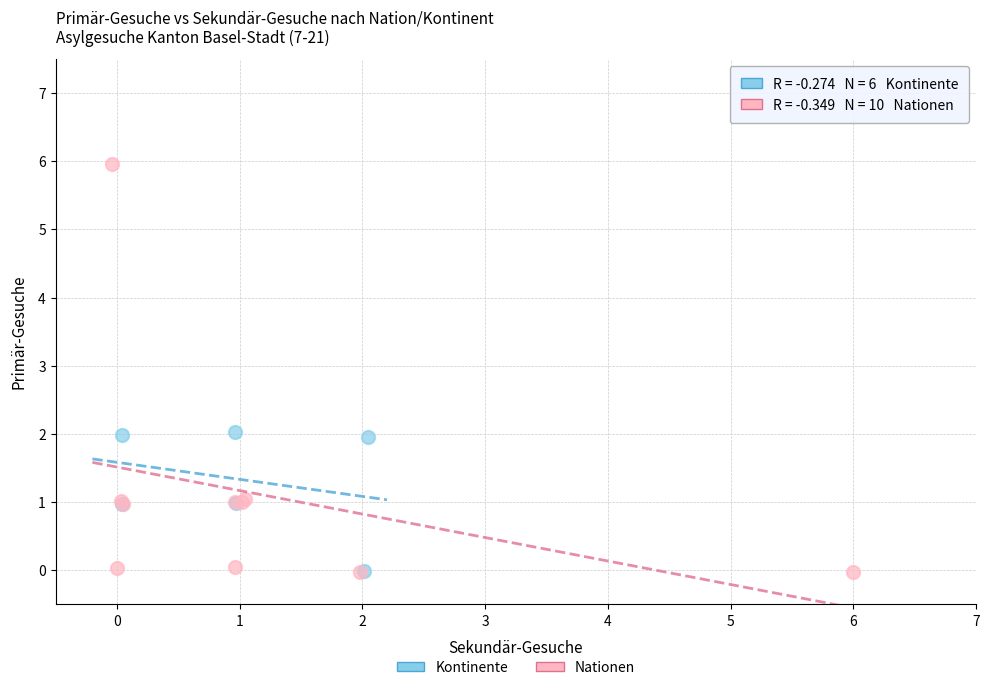

Which series has the largest Y range (max minus min)?

Nationen